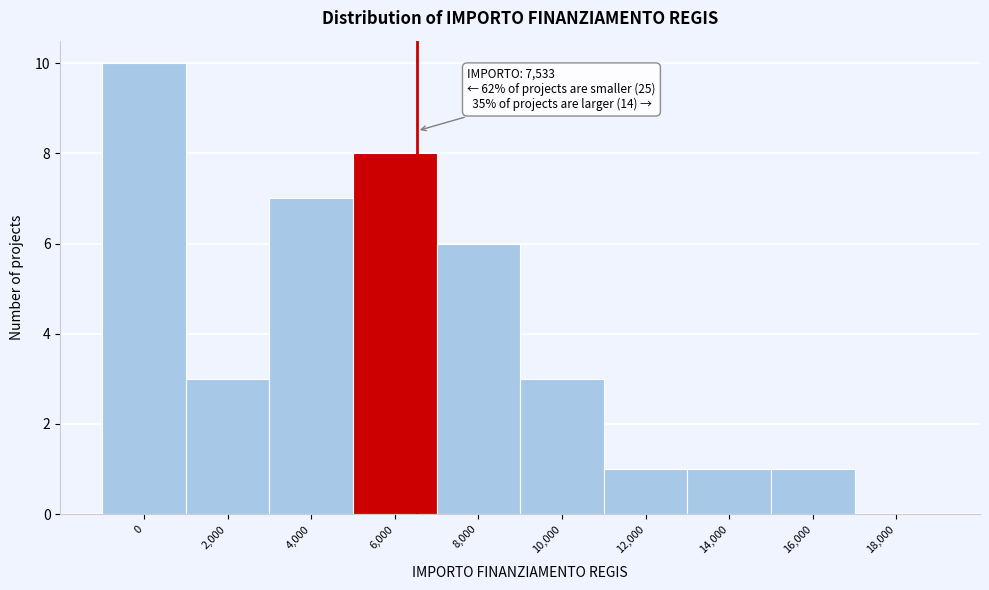

Reading left to right, what are all the values shown in this chart?

0=10	2,000=3	4,000=7	6,000=8	8,000=6	10,000=3	12,000=1	14,000=1	16,000=1	18,000=0